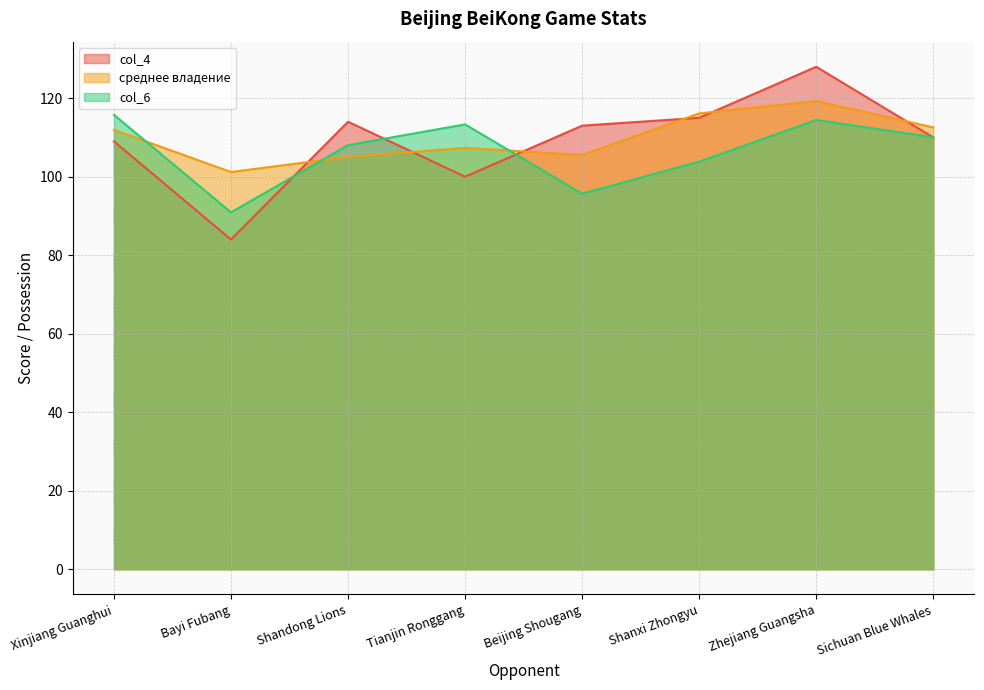

Where is the first local minimum for col_4?

Bayi Fubang